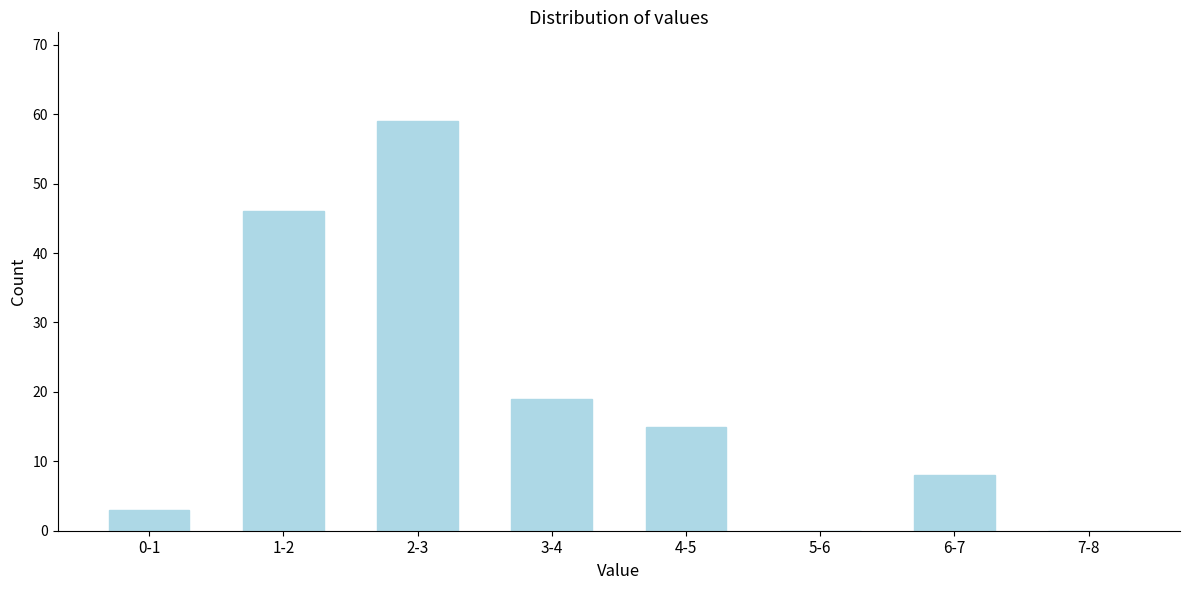

Reading left to right, what are all the values shown in this chart?

0-1=3	1-2=46	2-3=59	3-4=19	4-5=15	5-6=0	6-7=8	7-8=0